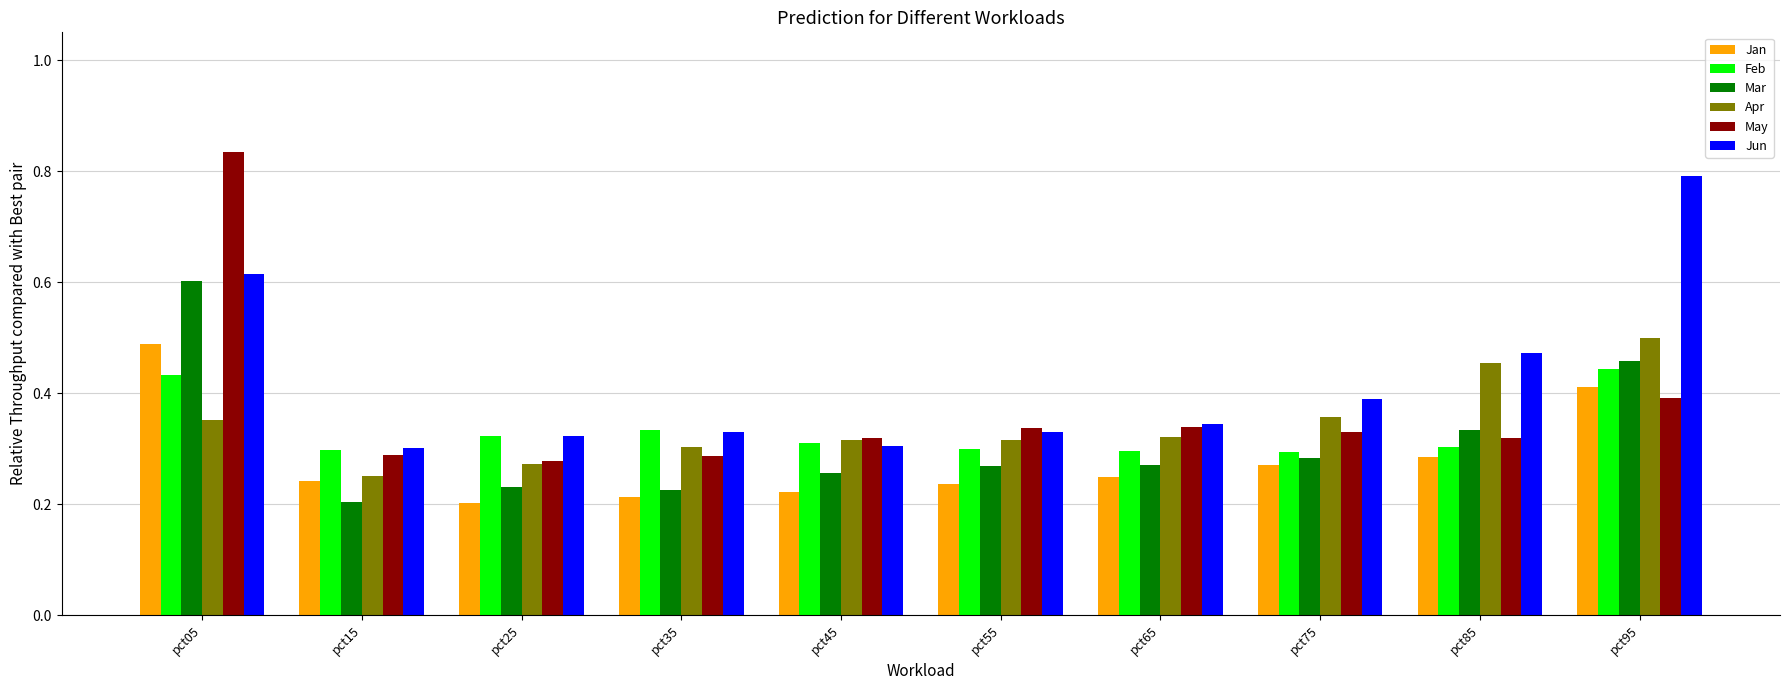

The Mar series shows 0.4 at pct75. True or false?

False